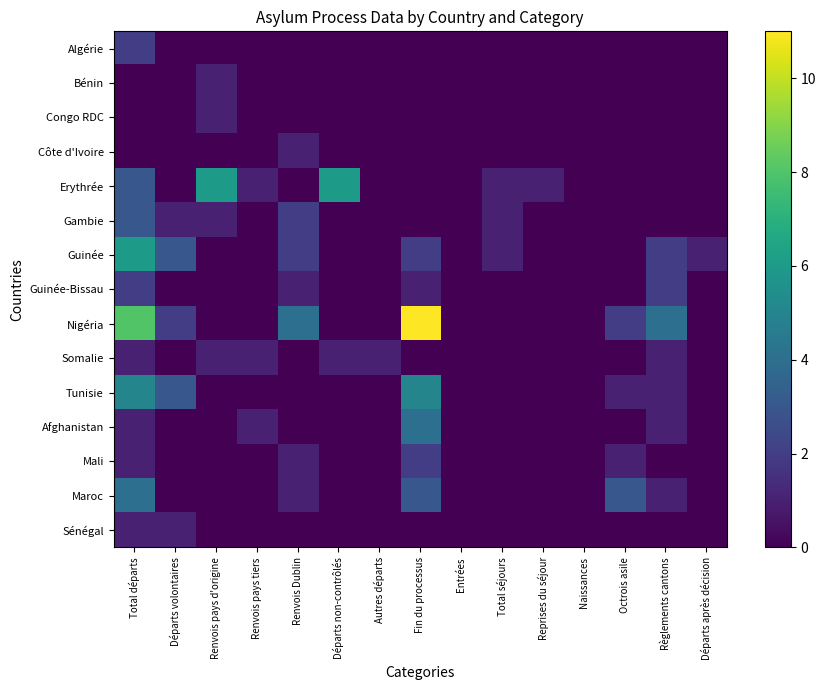

Which series changed the most between Total départs and Total séjours?

Nigéria